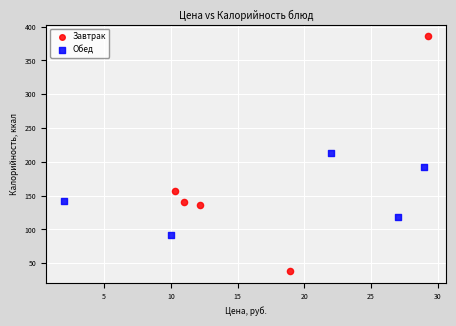

Which series contains the highest Y value?

Завтрак